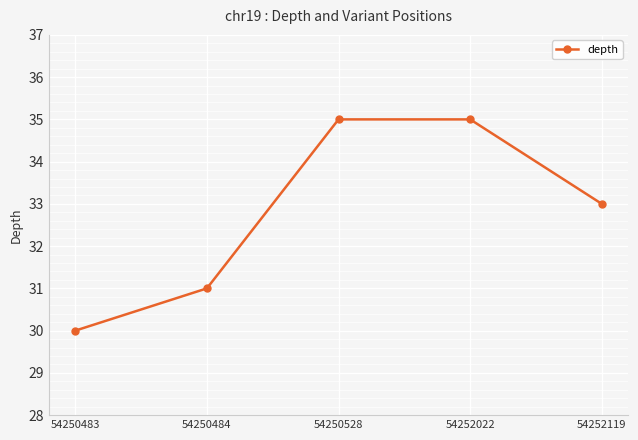

How many lines are shown in the chart?

1